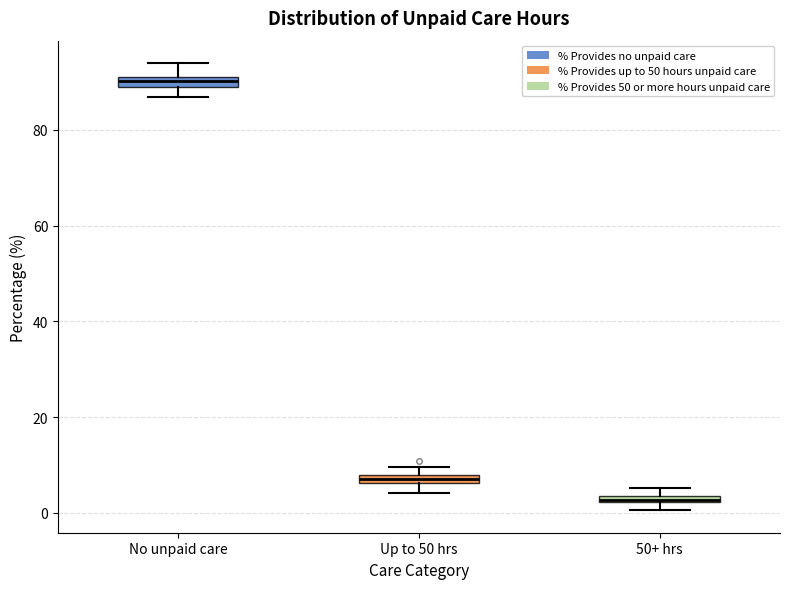

Where is the upper edge of the box for 50+ hrs on the y-axis? The values are not printed on the chart, so give them approximately, as read against the axis.

4